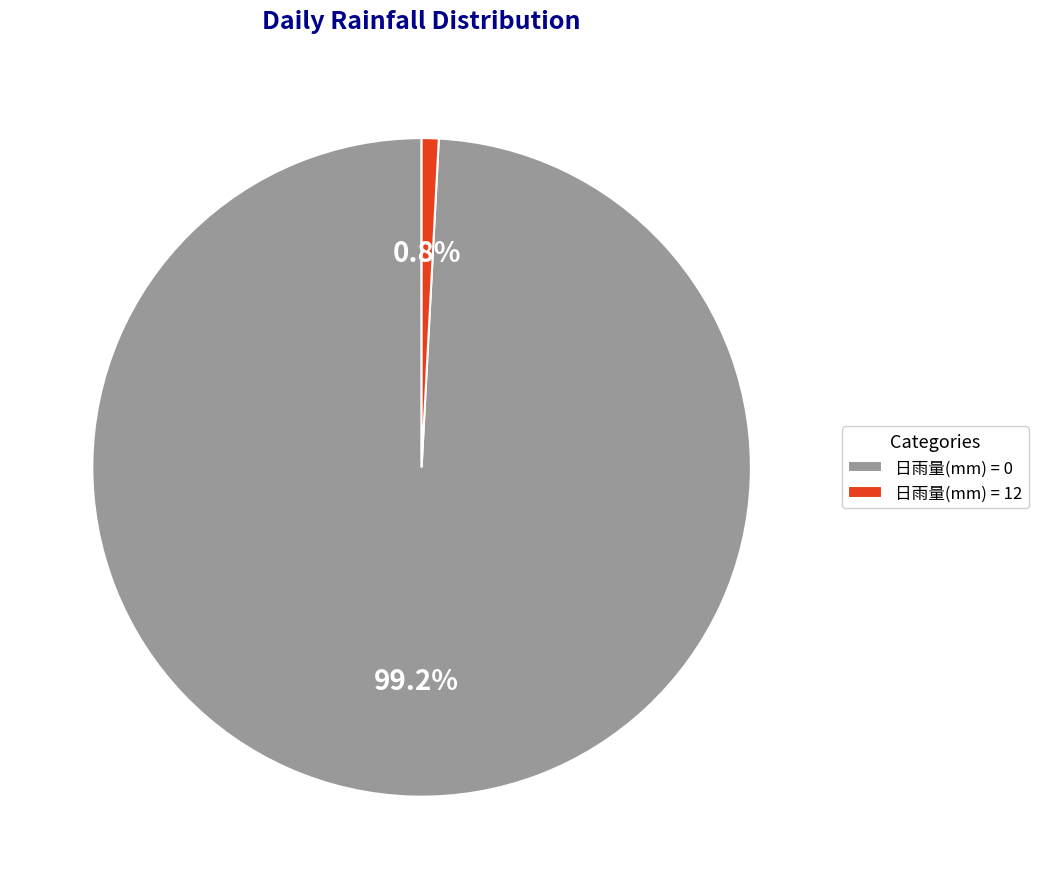

What percentage is NOT represented by 日雨量(mm) = 12?

99.2%